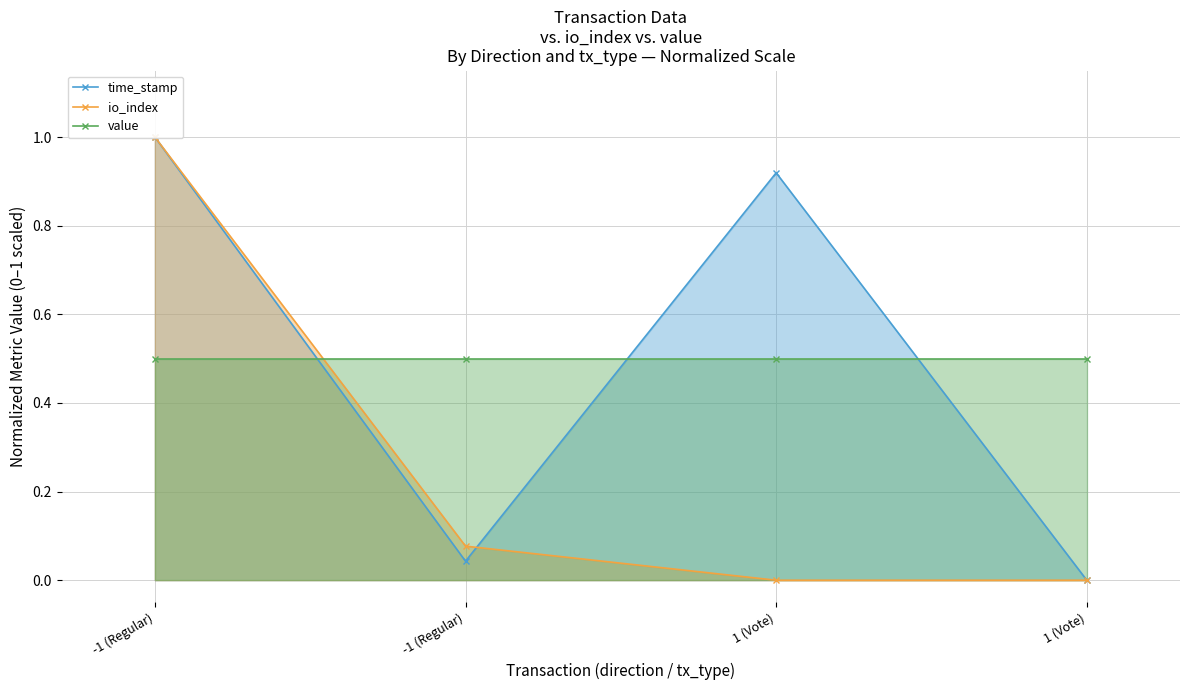

Reading right to left, what are all the values shown in this chart?

time_stamp: 1 (Vote)=0.0	1 (Vote)=0.9	-1 (Regular)=0.0	-1 (Regular)=1.0
io_index: 1 (Vote)=0.0	1 (Vote)=0.0	-1 (Regular)=0.1	-1 (Regular)=1.0
value: 1 (Vote)=0.5	1 (Vote)=0.5	-1 (Regular)=0.5	-1 (Regular)=0.5